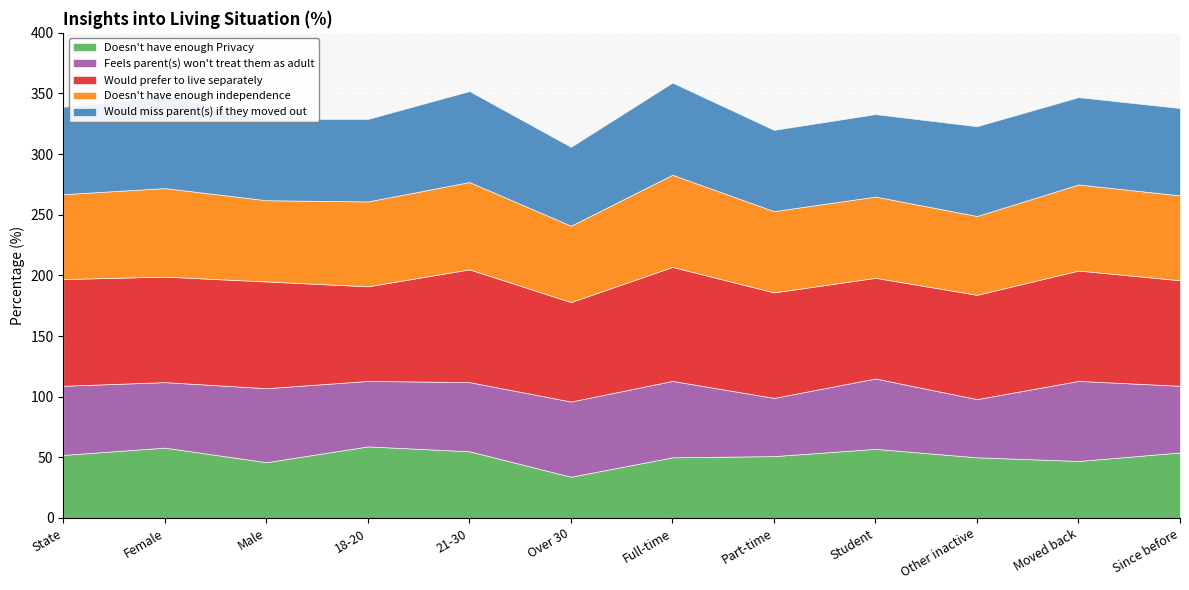

How many interior local peaks does the Would prefer to live separately series have?

4